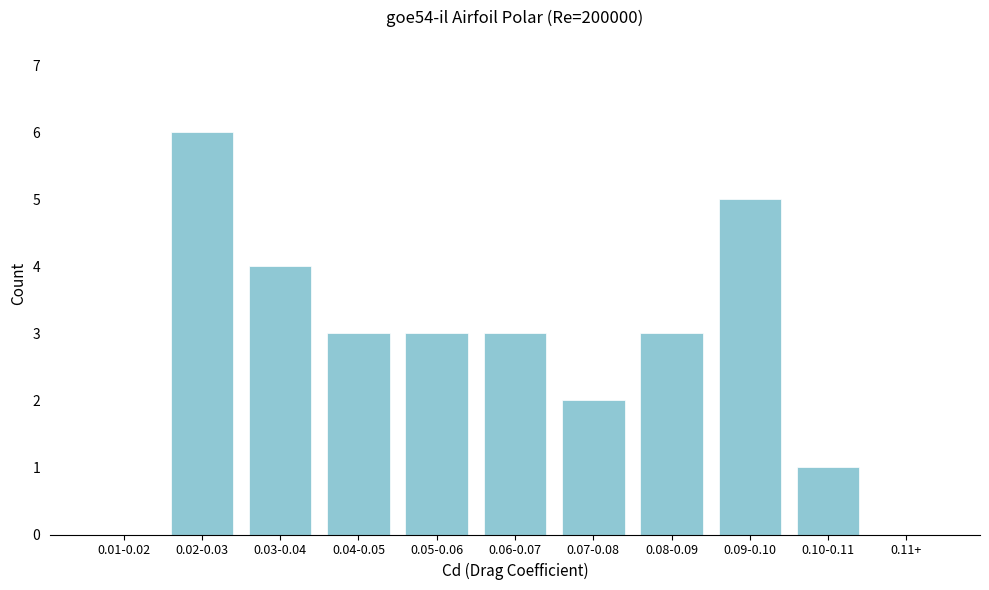

Reading left to right, transcribe all the data shown in this chart.

0.01-0.02=0	0.02-0.03=6	0.03-0.04=4	0.04-0.05=3	0.05-0.06=3	0.06-0.07=3	0.07-0.08=2	0.08-0.09=3	0.09-0.10=5	0.10-0.11=1	0.11+=0